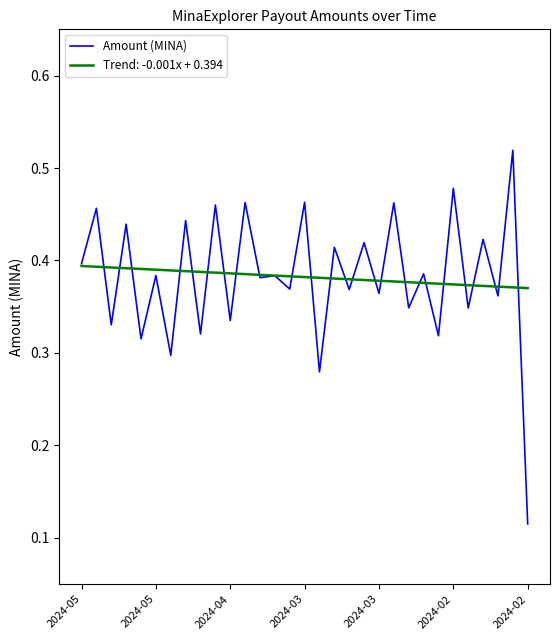

Rank the series by their maximum value, from highest to lowest.

Amount (MINA), Trend: -0.001x + 0.394